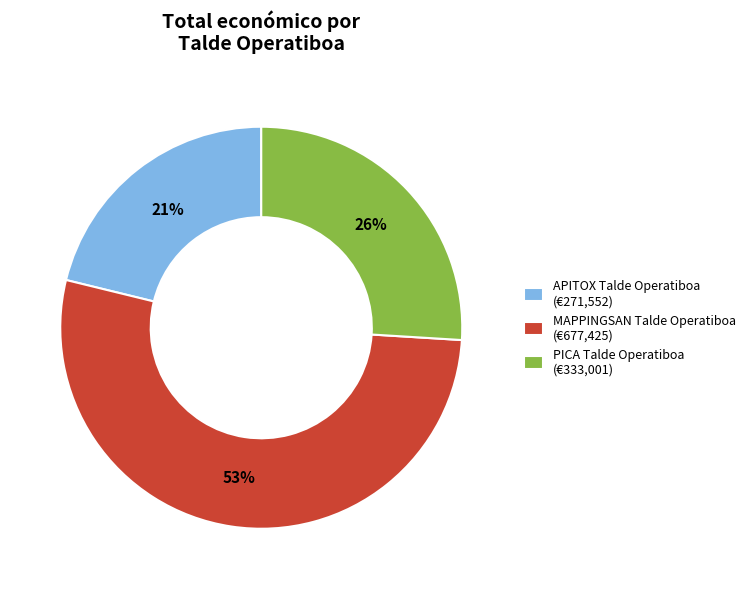

Do APITOX Talde Operatiboa (€271,552) and MAPPINGSAN Talde Operatiboa (€677,425) together represent more than half of the pie?

Yes